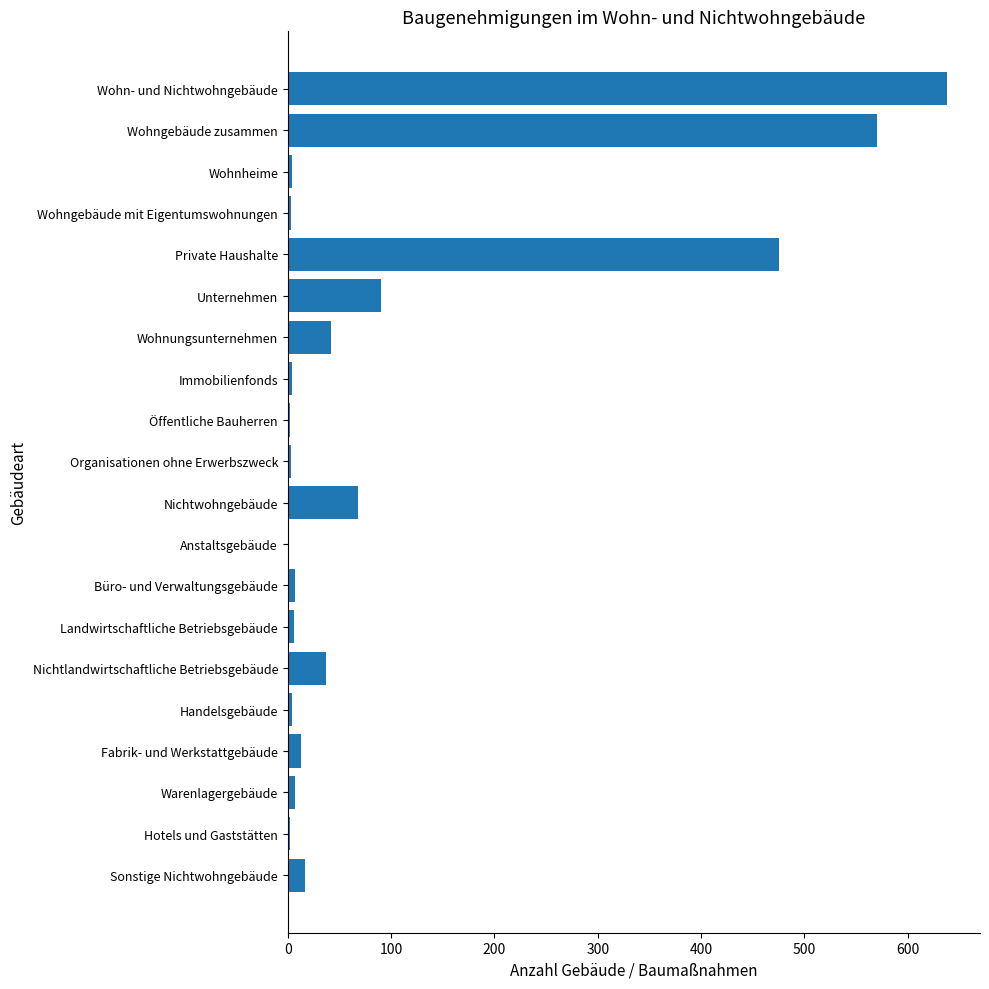

What is the sum of all values?

1993